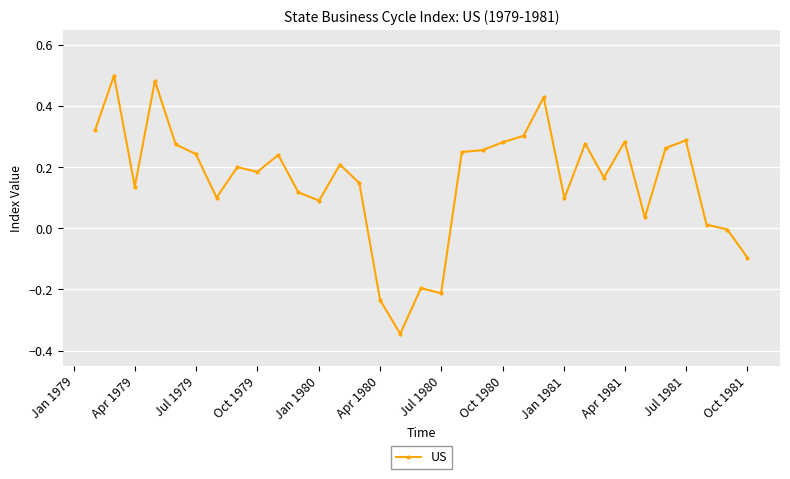

True or false: the data has more than 0 interior local peaks.

True